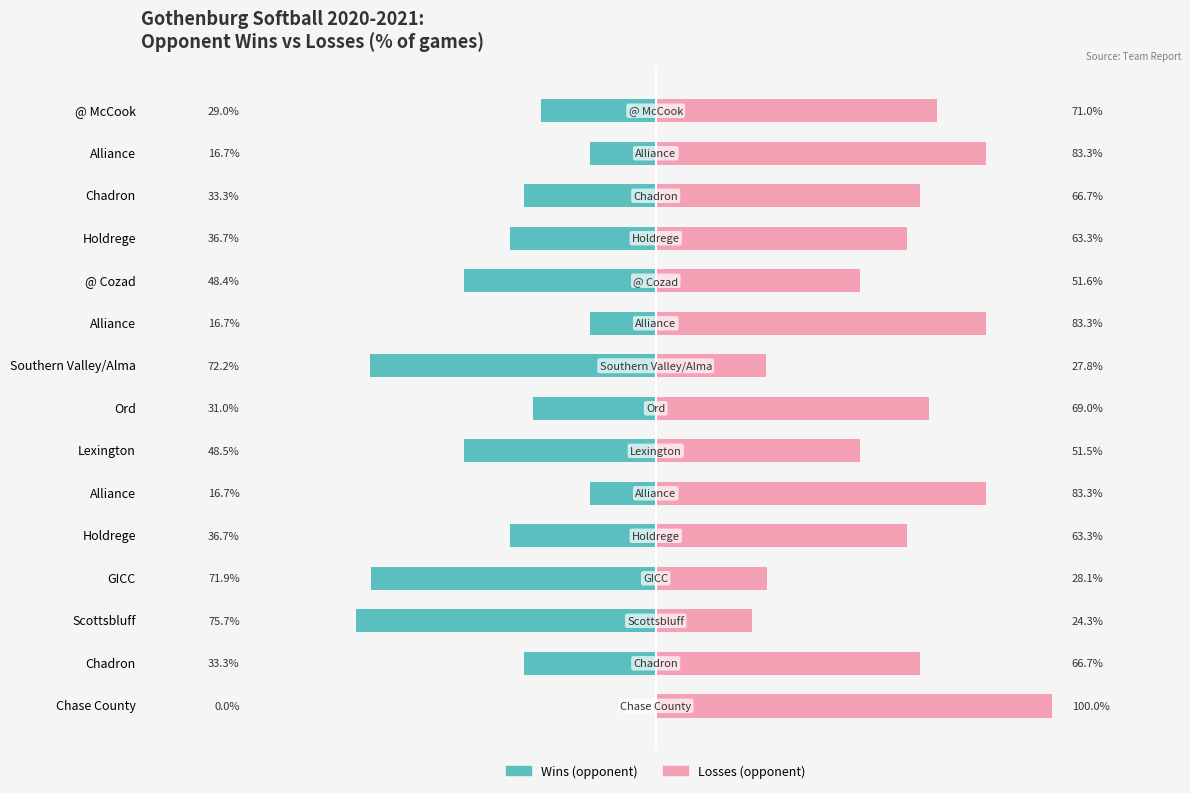

What are all the series names shown in the legend?

Wins, Losses